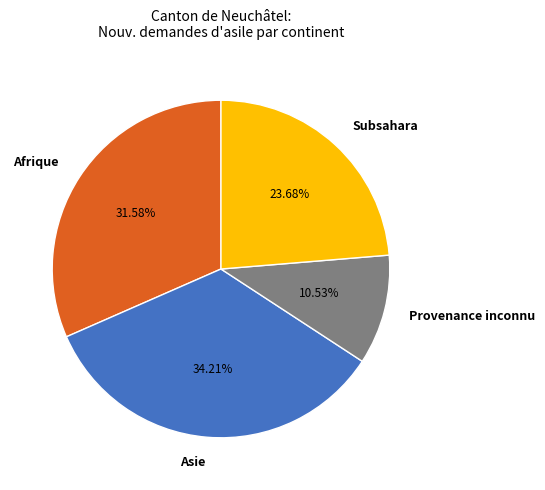

Rank the categories by value from highest to lowest.

Asie, Afrique, Subsahara, Provenance inconnu